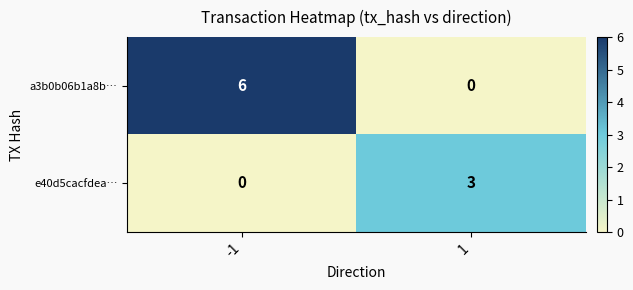

Reading right to left, transcribe all the data shown in this chart.

a3b0b06b1a8b…: 1=0	-1=6
e40d5cacfdea…: 1=3	-1=0